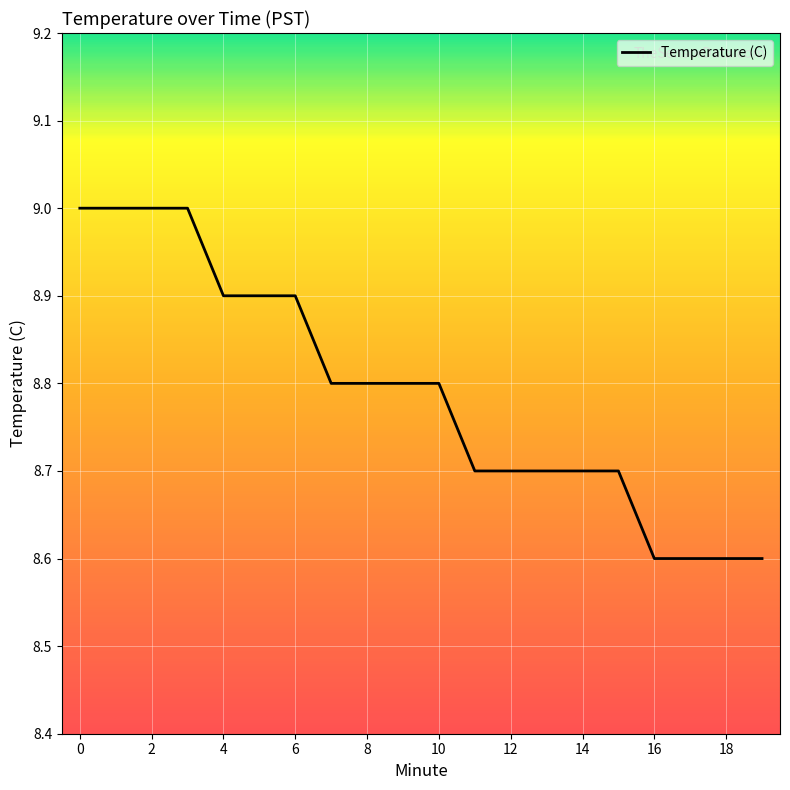

What is the smallest value displayed?

8.6